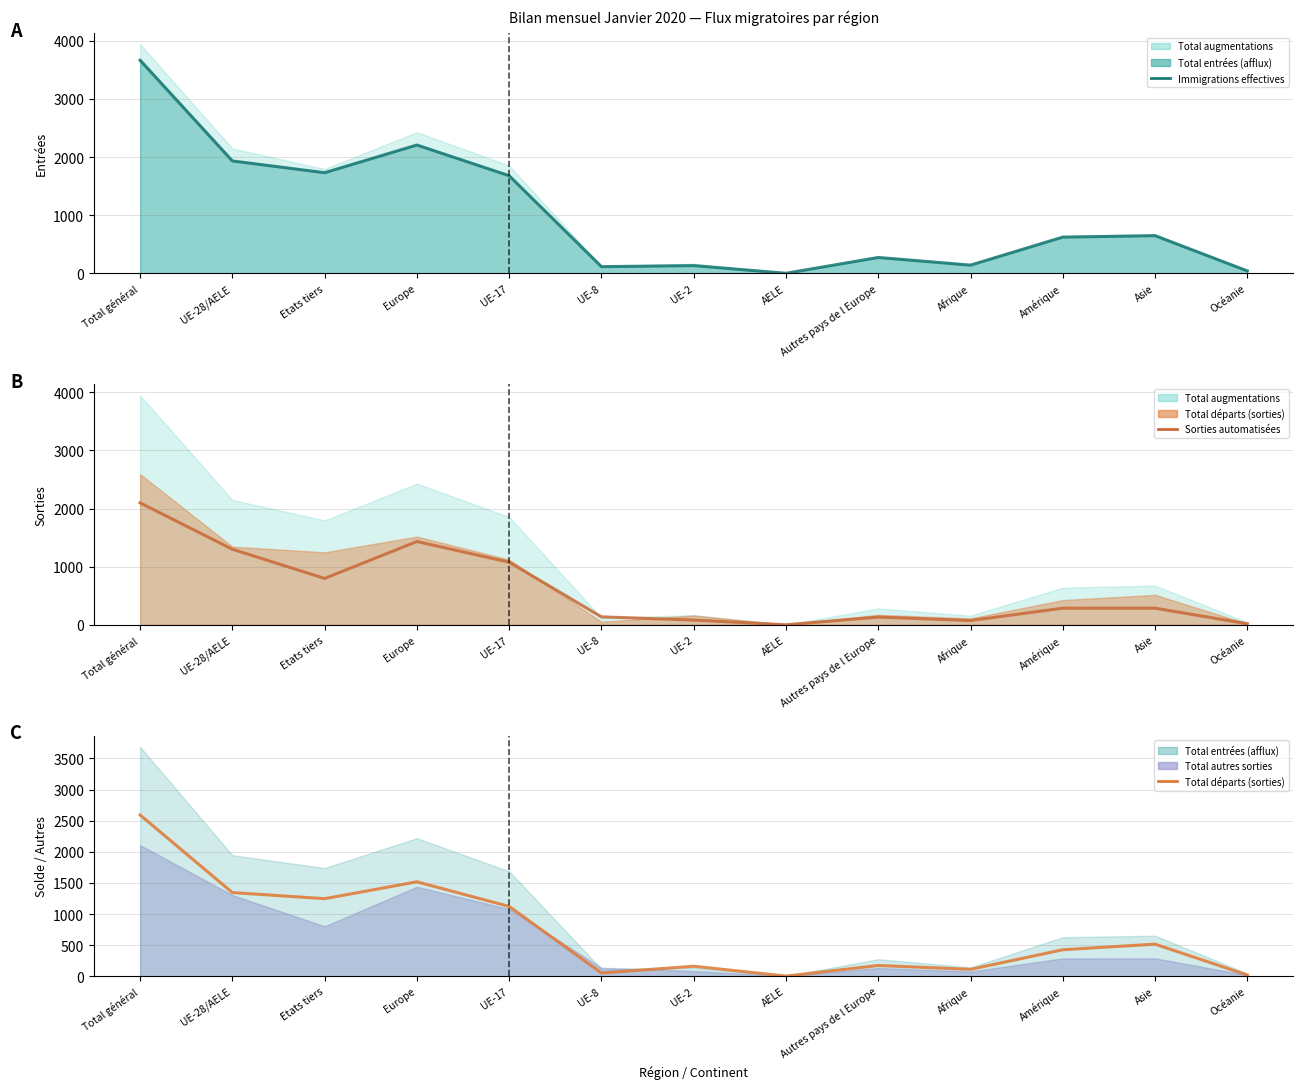

What is the difference between the maximum and minimum values in the Total départs (sorties) series?

2589